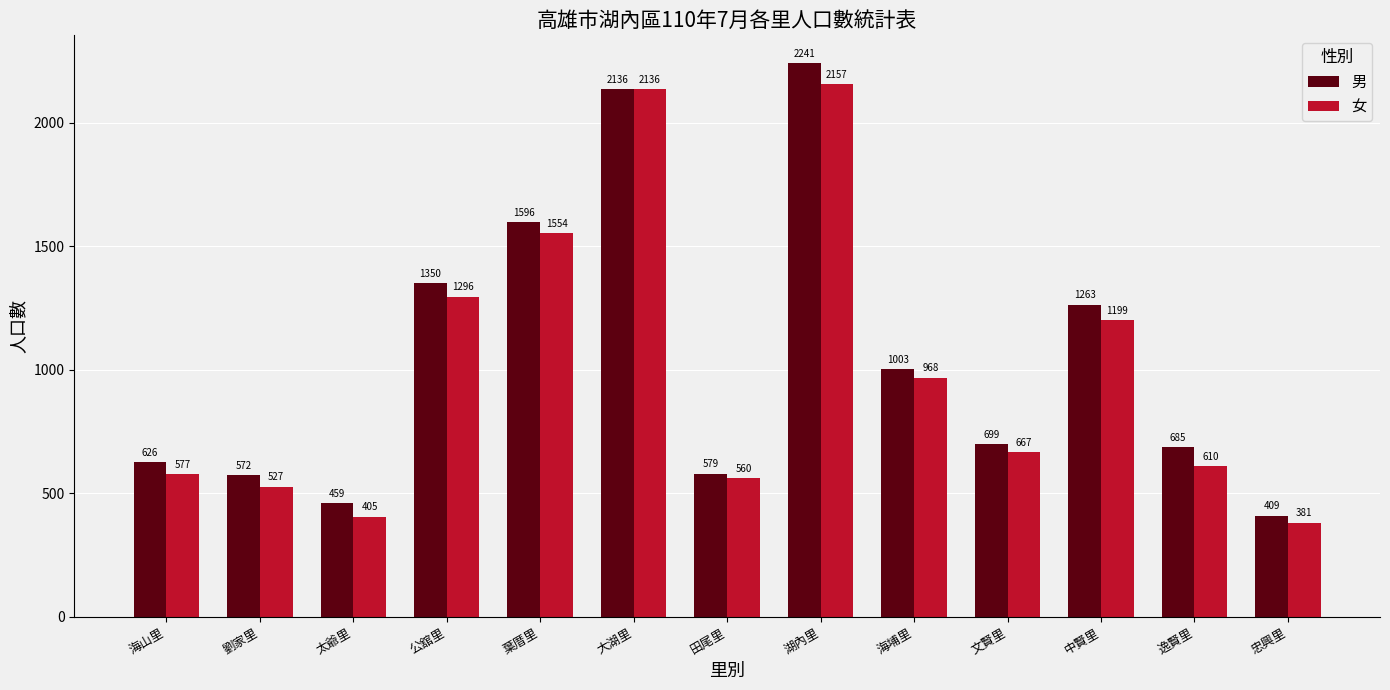

What is the spread (max minus min) of values at 葉厝里?

42